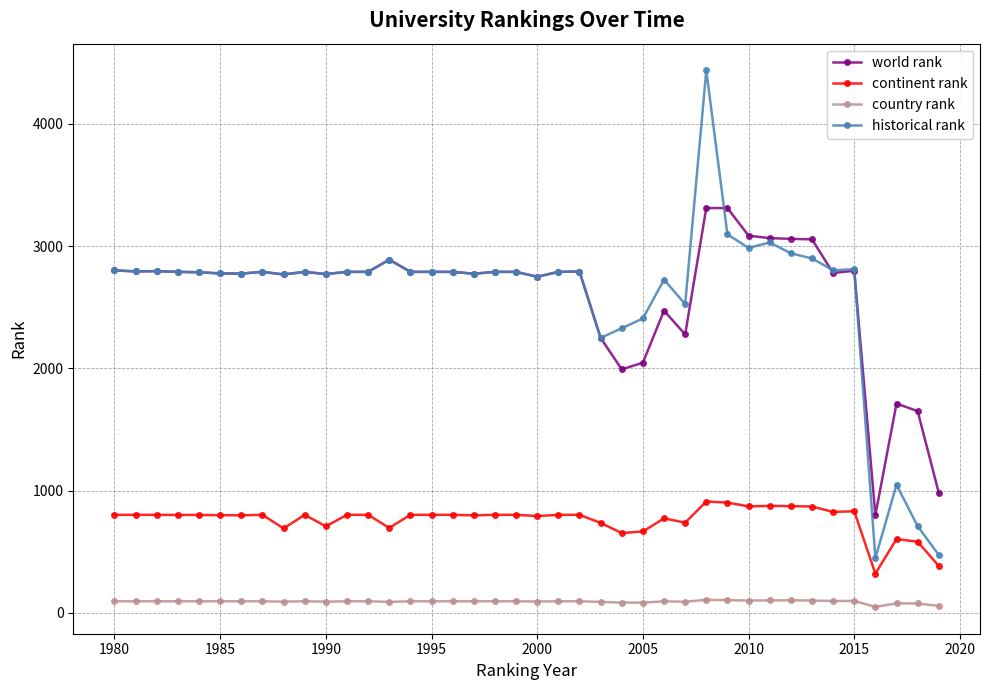

What is the value of the country rank point at the 32nd from the left?

102.0